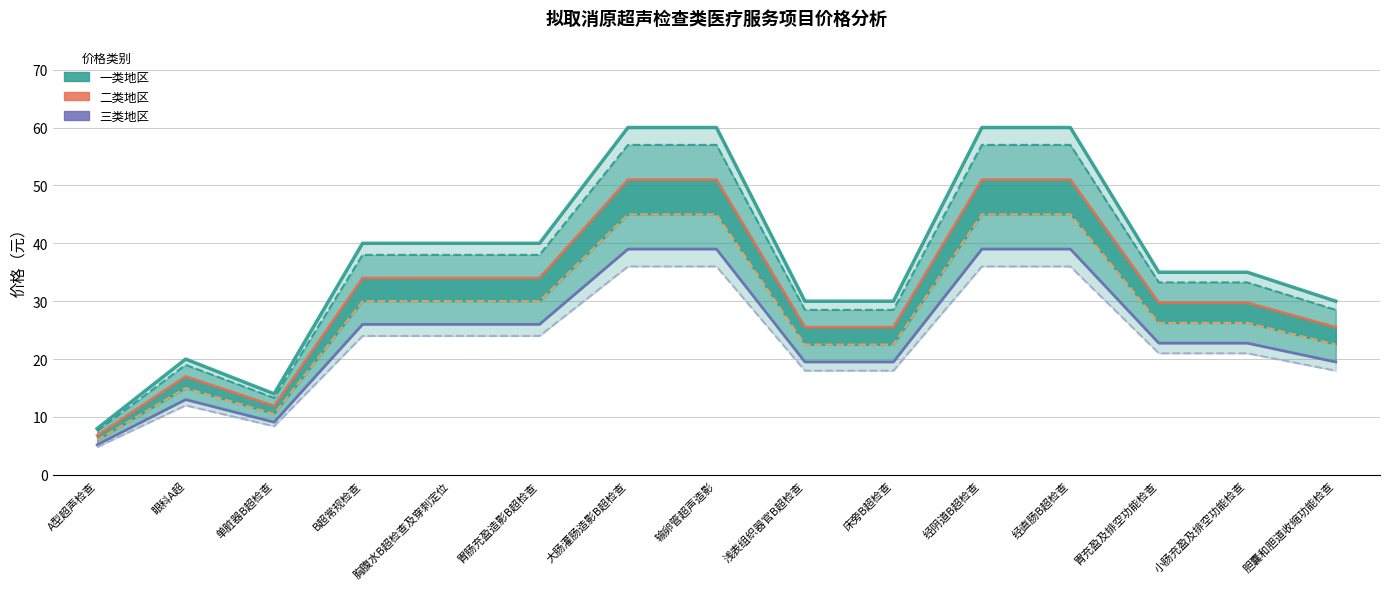

How many data points in 市级(三类) are less than 22?

6